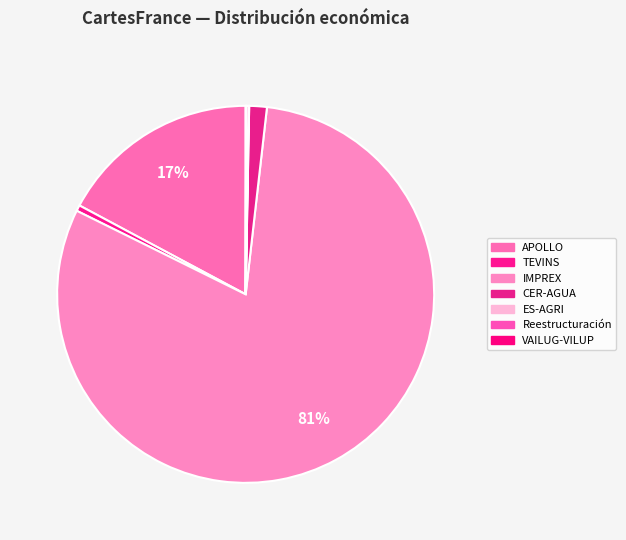

Count the number of slices in the pie.

7